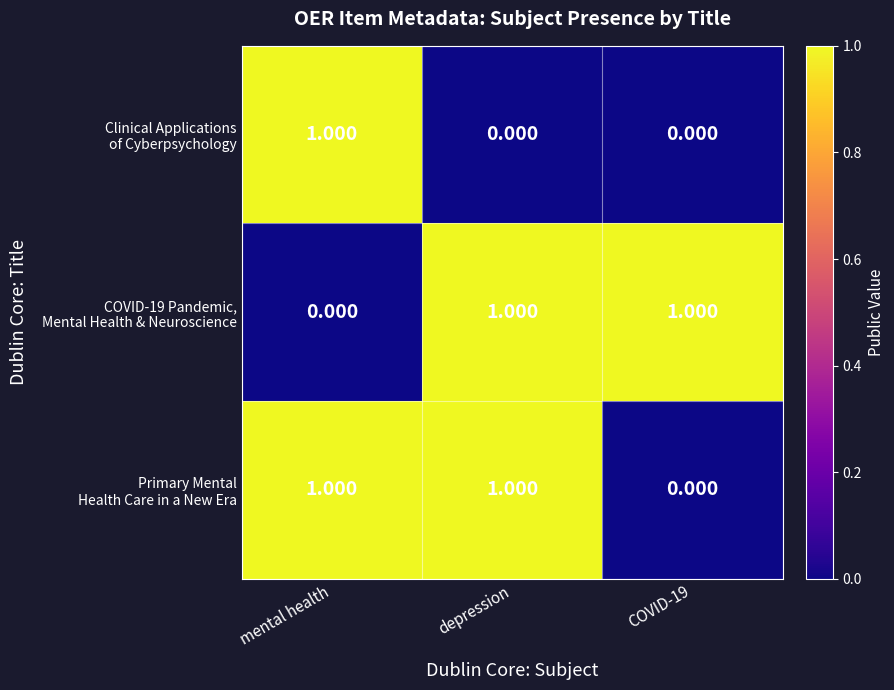

Rank the series at mental health from lowest to highest value.

COVID-19 Pandemic, Mental Health & Neuroscience, Clinical Applications of Cyberpsychology, Primary Mental Health Care in a New Era